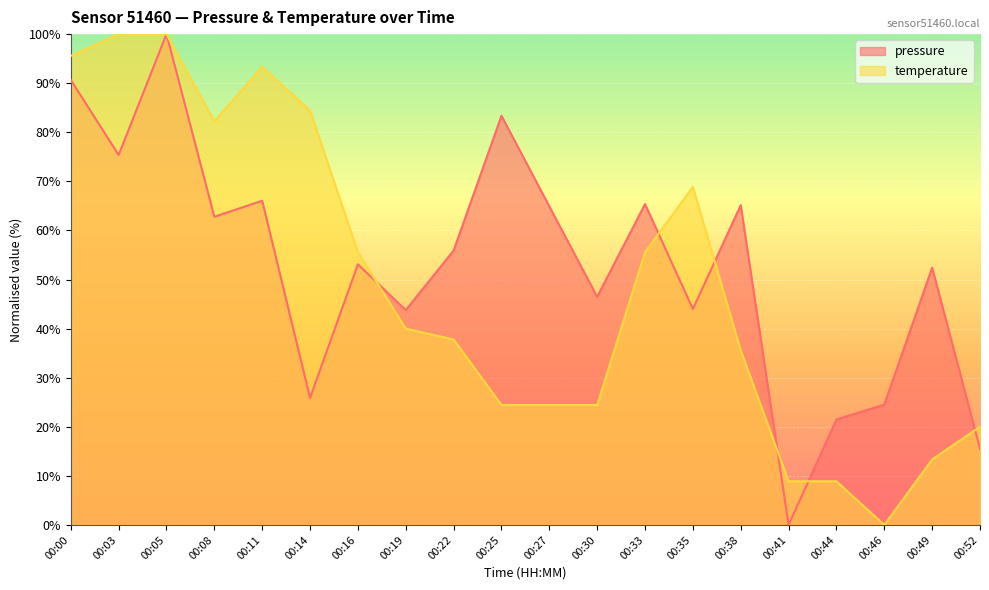

Which series has the widest spread of values?

pressure